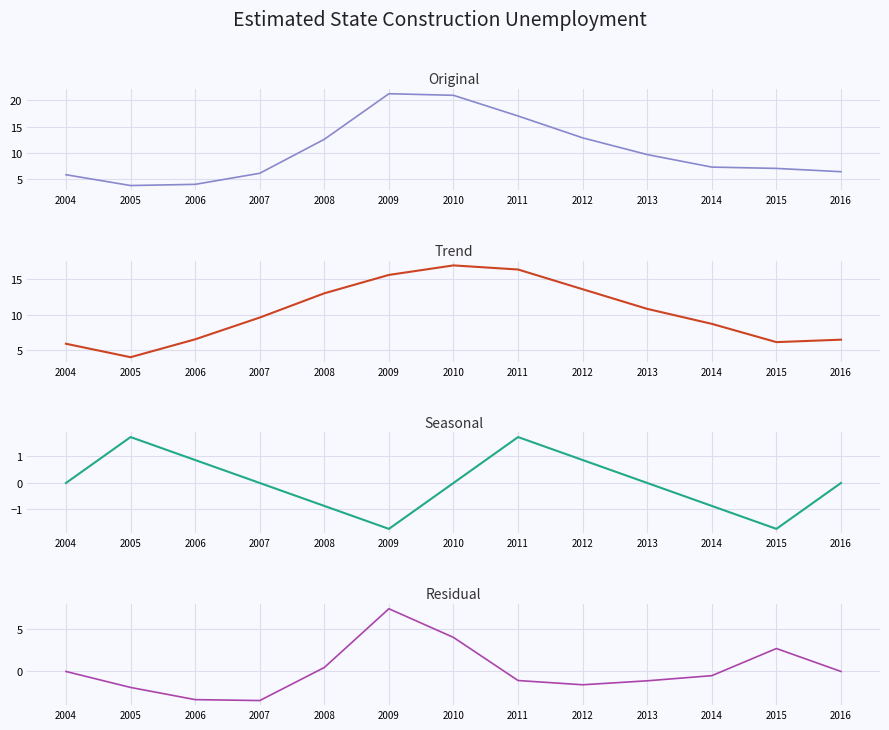

How many values in the Trend series exceed 9?

7